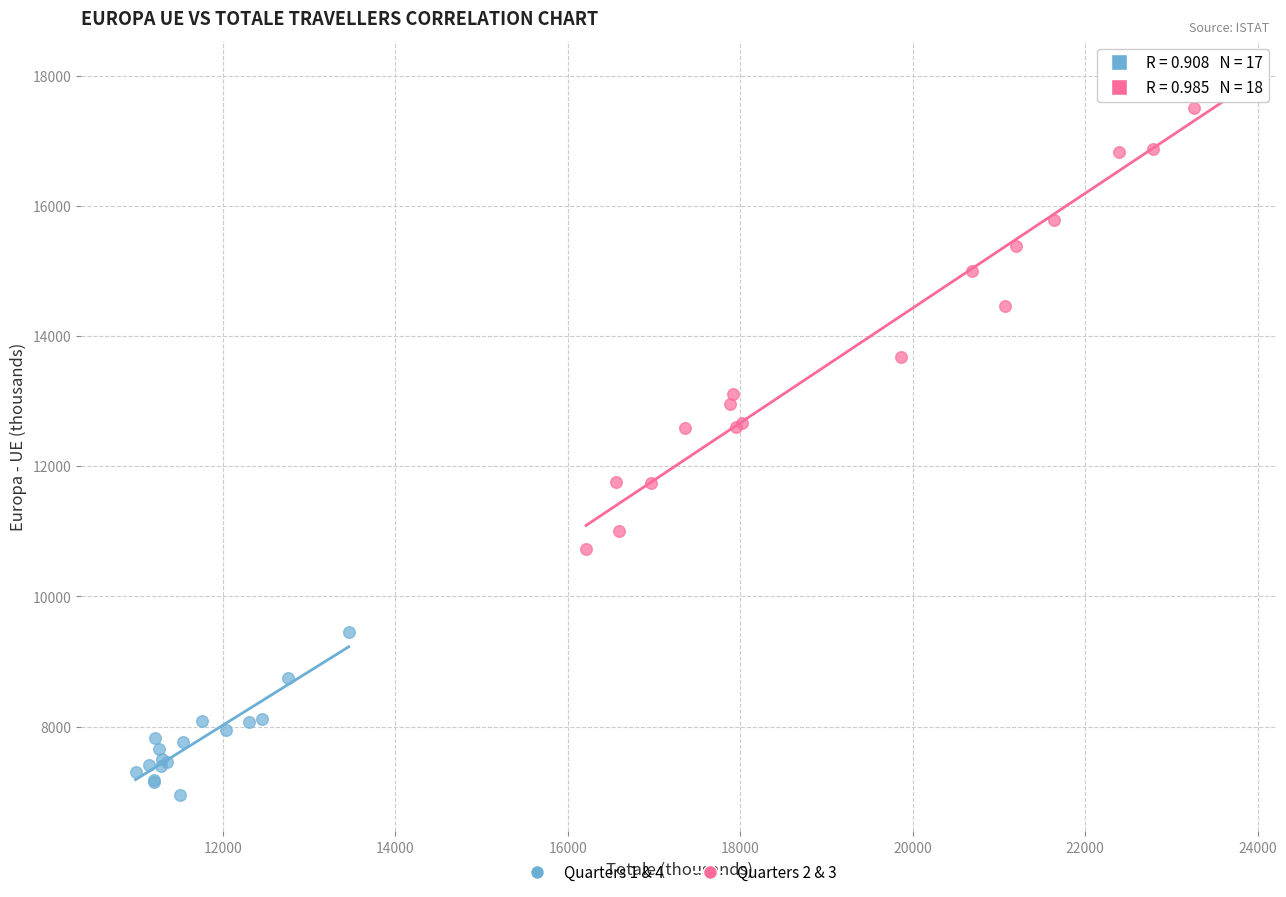

Which series contains the lowest Y value?

Quarters 1 & 4